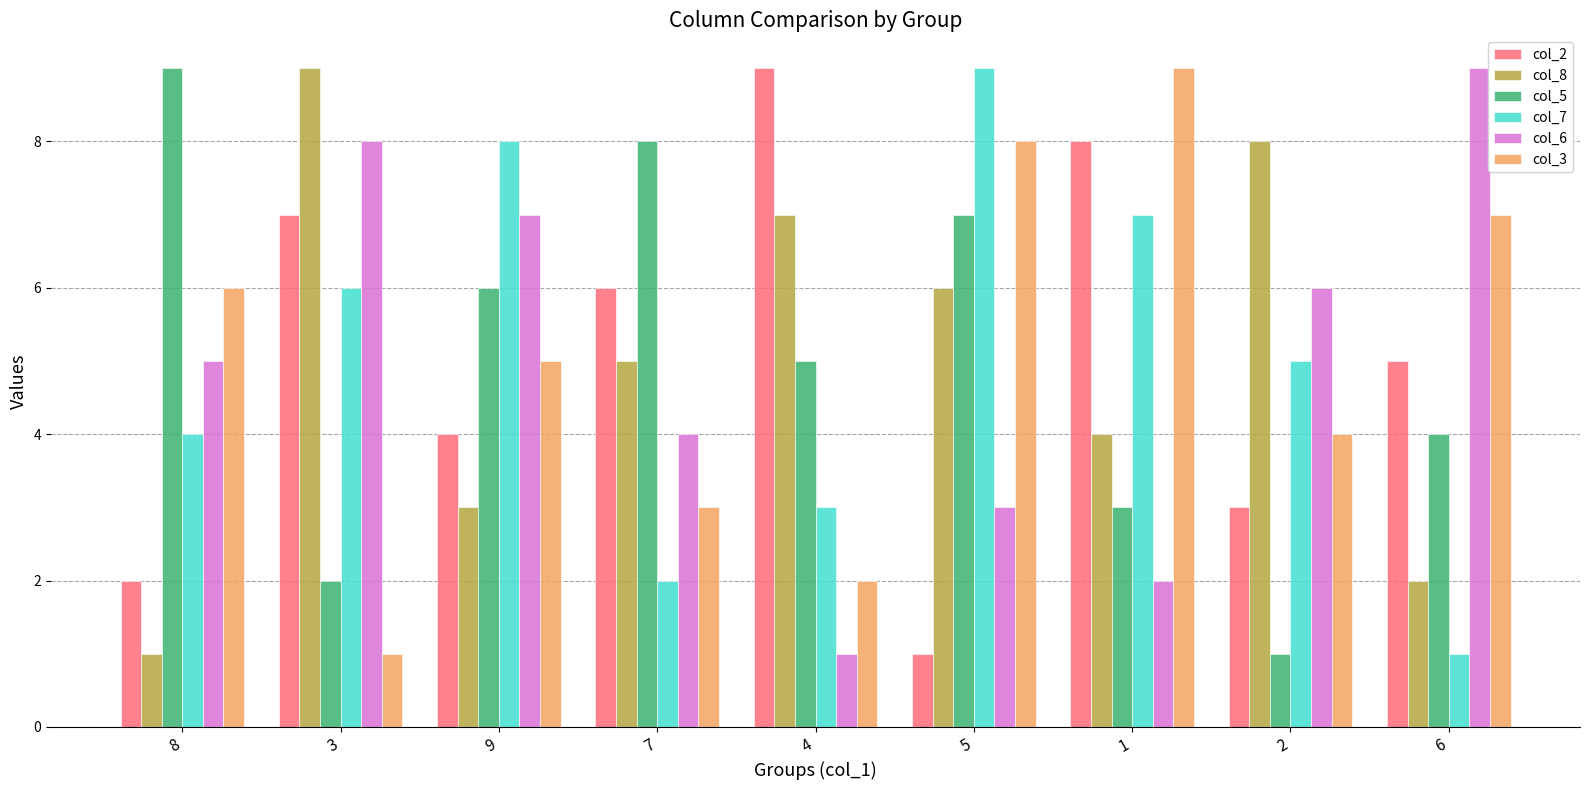

Which category has the lowest value in the col_3 series?

3